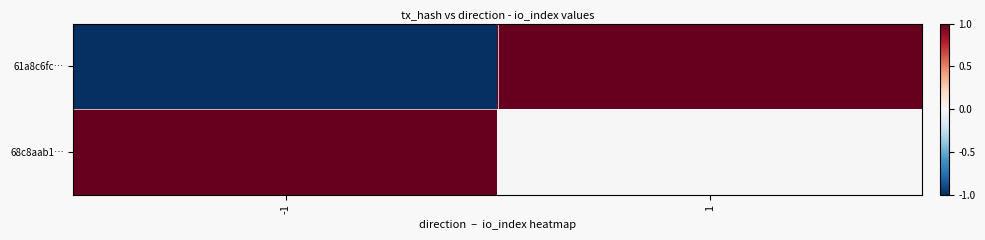

At which category does the chart reach its peak across all series?

1